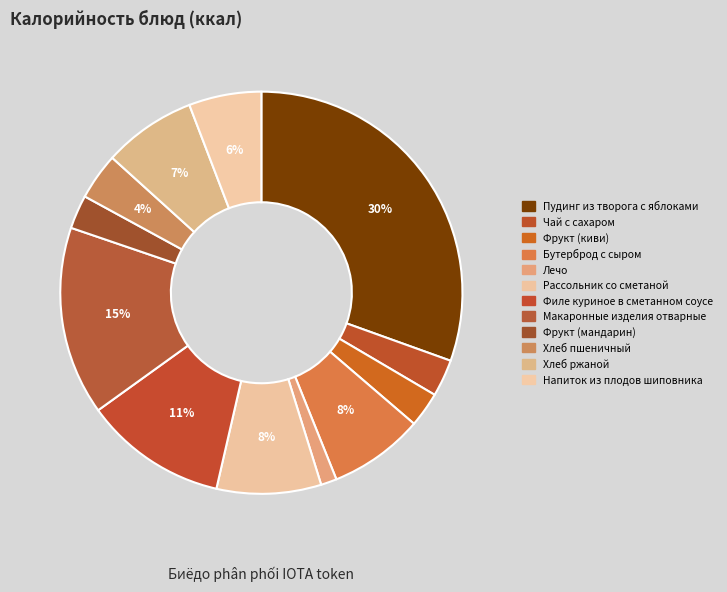

To the nearest percent, what portion does Хлеб пшеничный represent?

4%